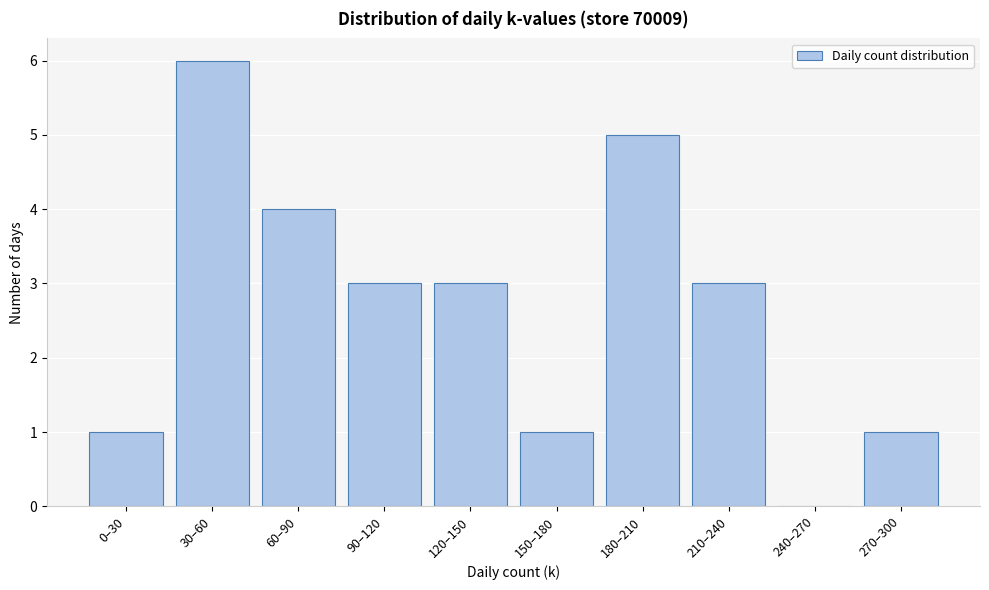

Reading right to left, what are all the values shown in this chart?

270–300=1	240–270=0	210–240=3	180–210=5	150–180=1	120–150=3	90–120=3	60–90=4	30–60=6	0–30=1